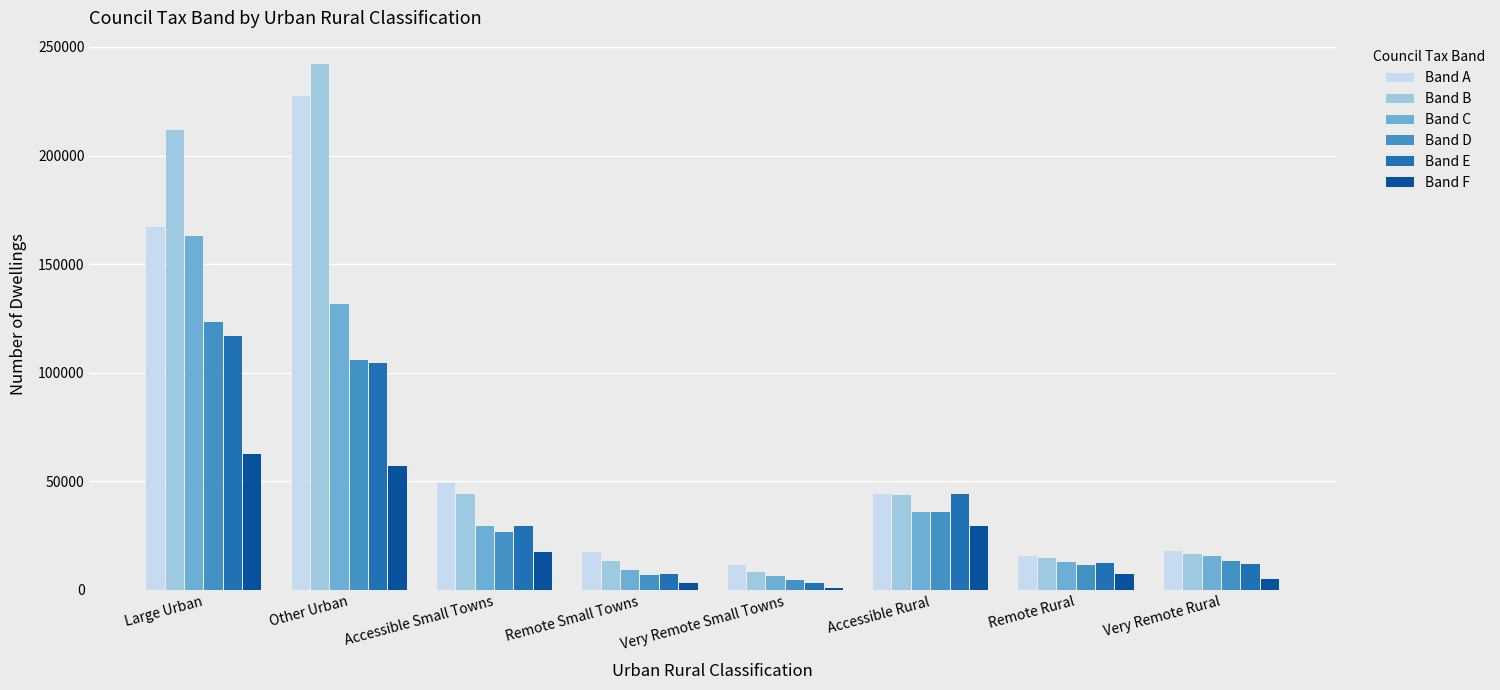

At how many categories does at least one series exceed 24323?

4